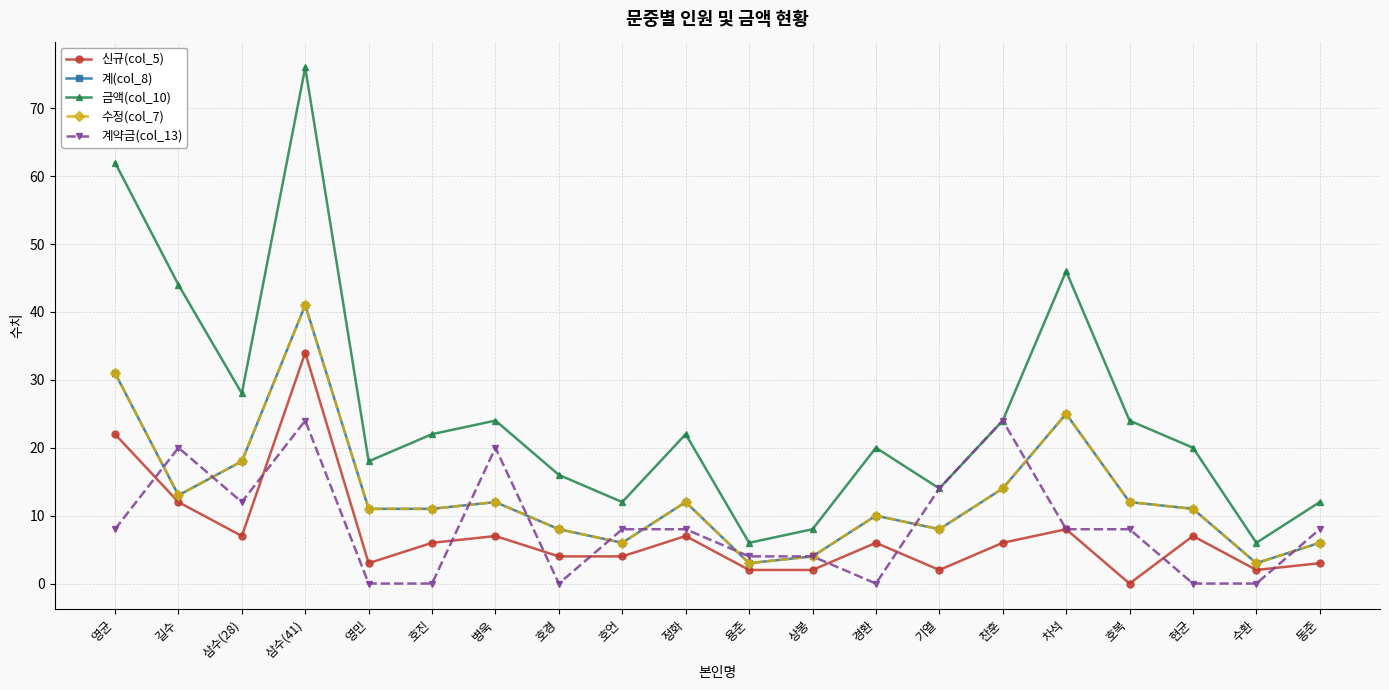

How many intersections are there between 계(col_8) and 계약금(col_13)?

10